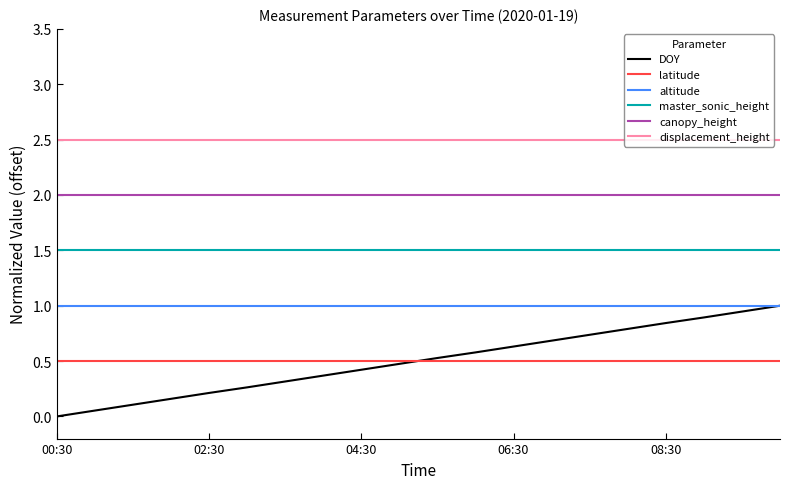

What is the highest value of the canopy_height series?

2.0